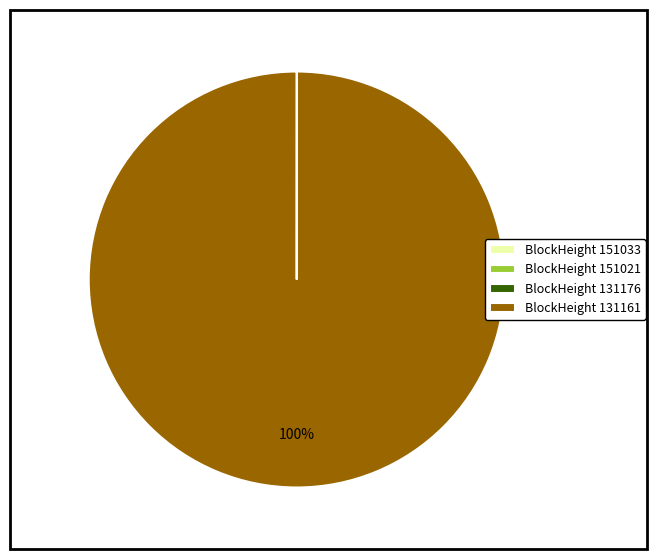

To the nearest percent, what is the average slice percentage?

25%